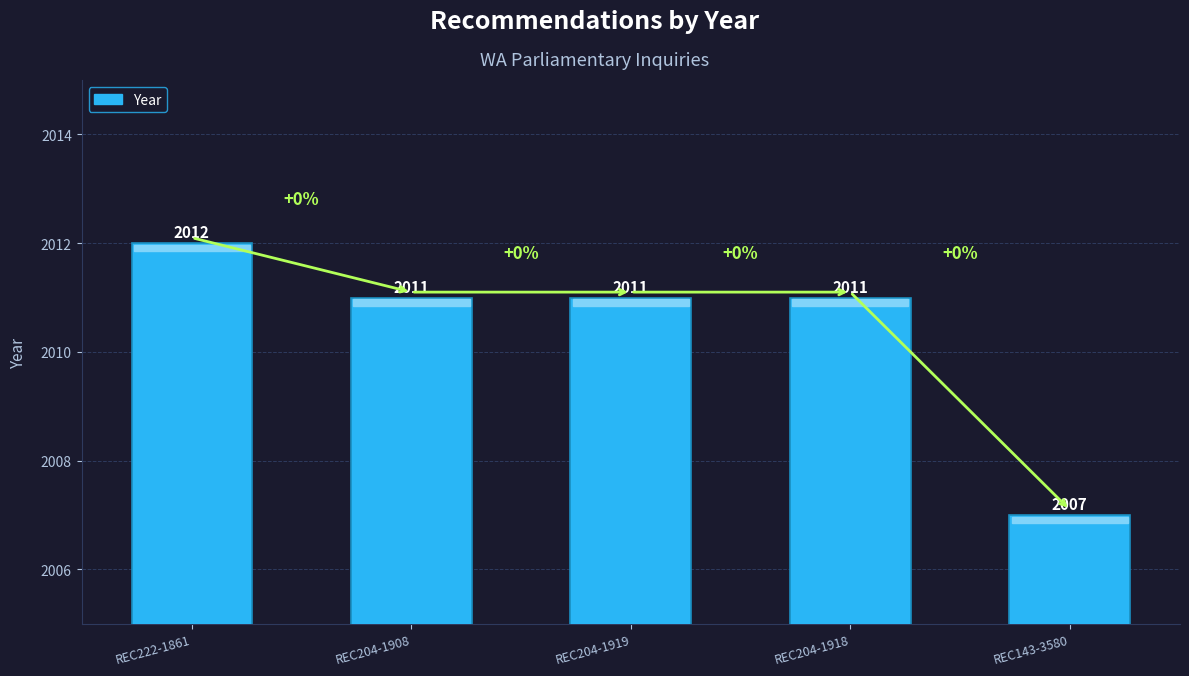

Reading left to right, what are all the values shown in this chart?

REC222-1861=2012	REC204-1908=2011	REC204-1919=2011	REC204-1918=2011	REC143-3580=2007